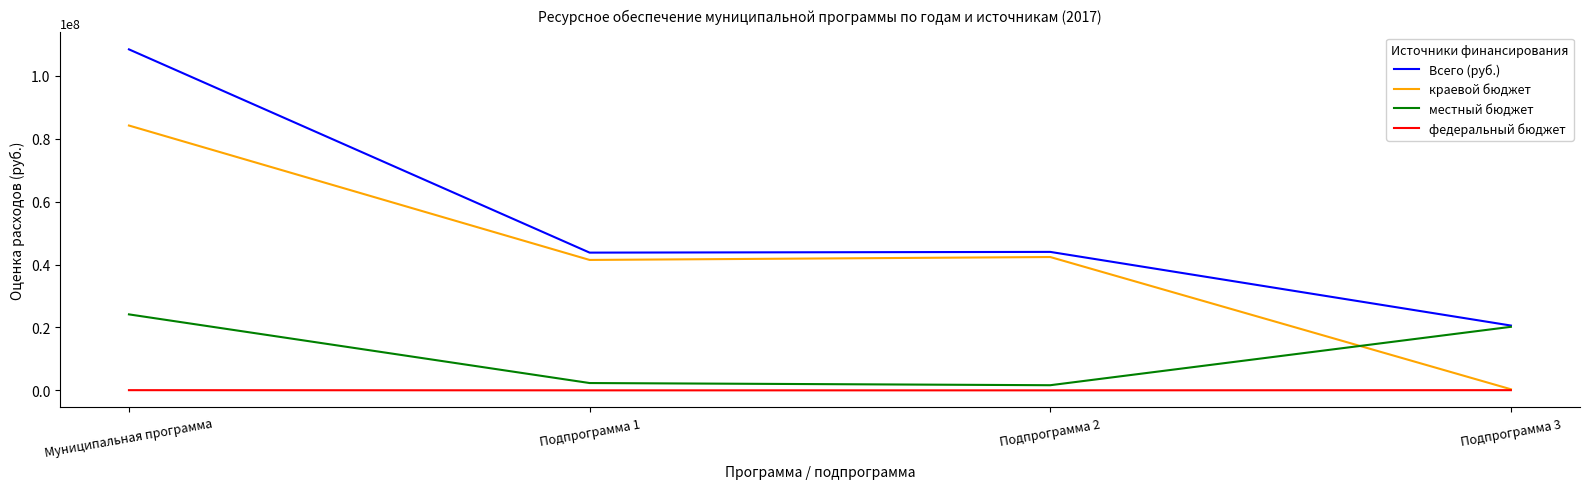

Which series has the widest spread of values?

Всего (руб.)